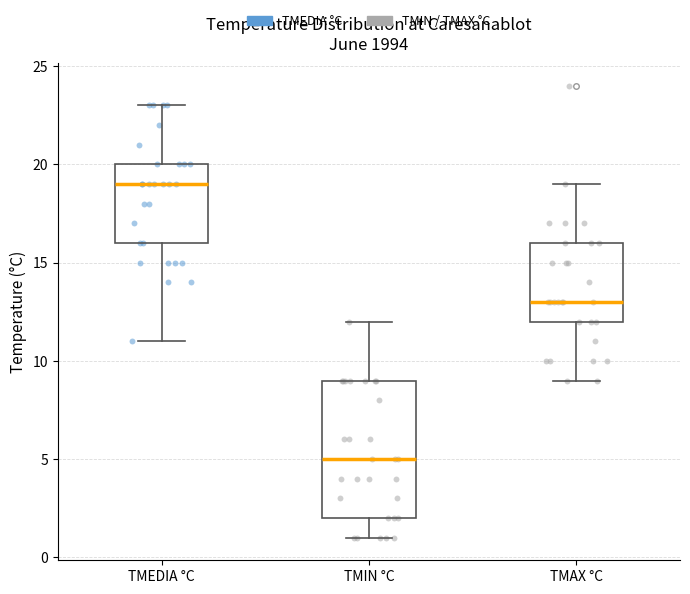

Reading left to right, read every box against the y-axis: the position of its median line, the range the box covers, and the ends of its whiskers. The values are not printed on the chart, so give them approximately, as read against the axis.

TMEDIA °C: median 19, box 16 to 20, whiskers 11 to 23
TMIN °C: median 5, box 2 to 9, whiskers 1 to 12
TMAX °C: median 13, box 12 to 16, whiskers 9 to 19